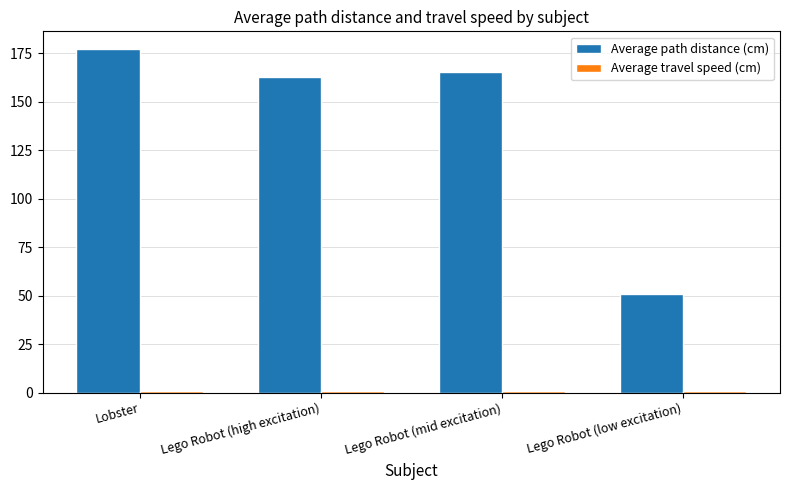

The Average path distance (cm) series shows 177.4 at Lobster. True or false?

True